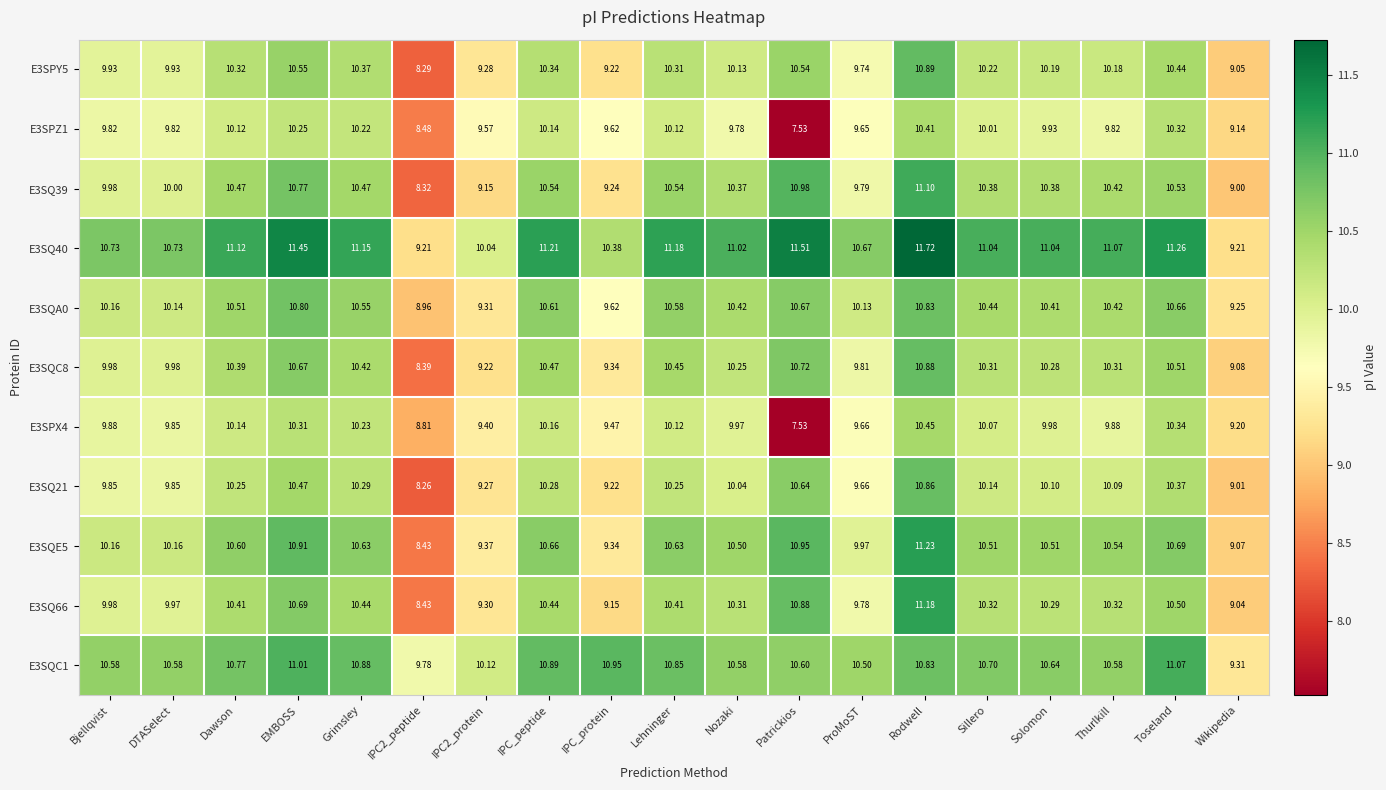

Is the value of E3SQC1 at EMBOSS greater than the value of E3SQE5 at ProMoST?

Yes